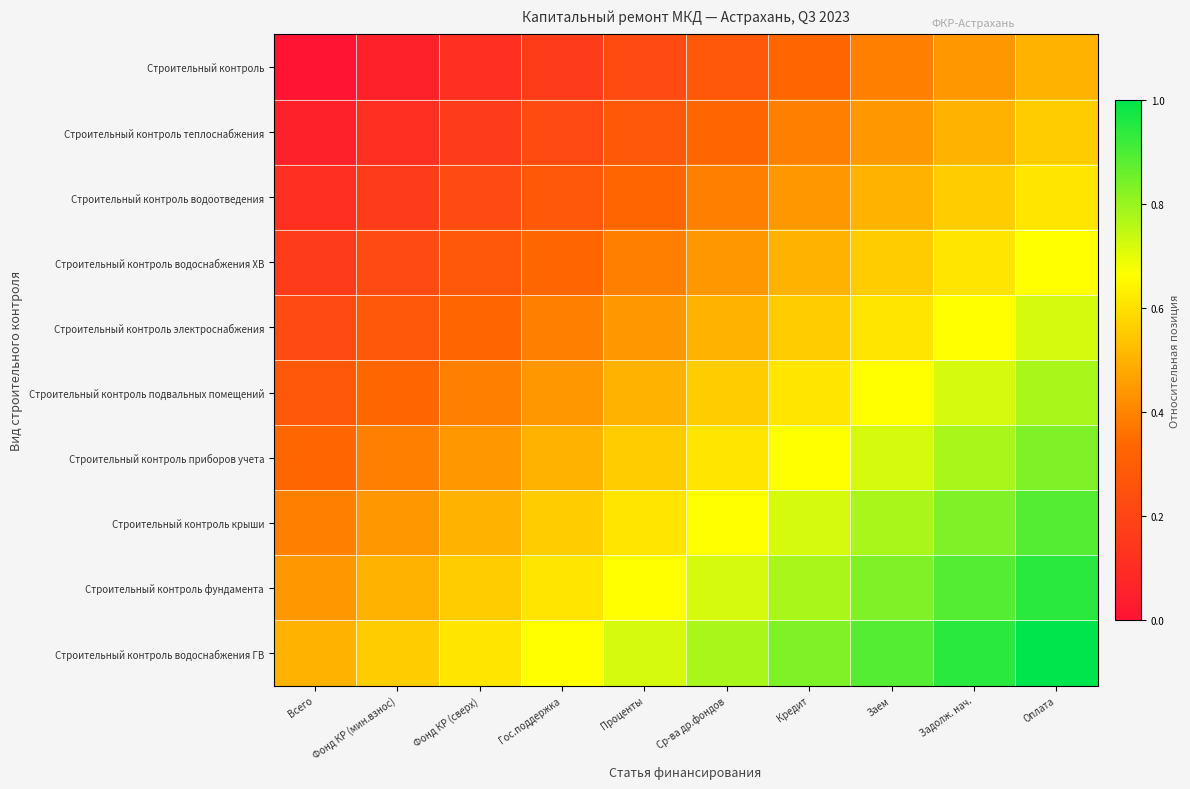

Reading right to left, list all the values displayed in this chart.

Строительный контроль: Оплата=0.5	Задолж. нач.=0.4	Заем=0.4	Кредит=0.3	Ср-ва др.фондов=0.3	Проценты=0.2	Гос.поддержка=0.2	Фонд КР (сверх)=0.1	Фонд КР (мин.взнос)=0.1	Всего=0.0
Строительный контроль теплоснабжения: Оплата=0.6	Задолж. нач.=0.5	Заем=0.4	Кредит=0.4	Ср-ва др.фондов=0.3	Проценты=0.3	Гос.поддержка=0.2	Фонд КР (сверх)=0.2	Фонд КР (мин.взнос)=0.1	Всего=0.1
Строительный контроль водоотведения: Оплата=0.6	Задолж. нач.=0.6	Заем=0.5	Кредит=0.4	Ср-ва др.фондов=0.4	Проценты=0.3	Гос.поддержка=0.3	Фонд КР (сверх)=0.2	Фонд КР (мин.взнос)=0.2	Всего=0.1
Строительный контроль водоснабжения ХВ: Оплата=0.7	Задолж. нач.=0.6	Заем=0.6	Кредит=0.5	Ср-ва др.фондов=0.4	Проценты=0.4	Гос.поддержка=0.3	Фонд КР (сверх)=0.3	Фонд КР (мин.взнос)=0.2	Всего=0.2
Строительный контроль электроснабжения: Оплата=0.7	Задолж. нач.=0.7	Заем=0.6	Кредит=0.6	Ср-ва др.фондов=0.5	Проценты=0.4	Гос.поддержка=0.4	Фонд КР (сверх)=0.3	Фонд КР (мин.взнос)=0.3	Всего=0.2
Строительный контроль подвальных помещений: Оплата=0.8	Задолж. нач.=0.7	Заем=0.7	Кредит=0.6	Ср-ва др.фондов=0.6	Проценты=0.5	Гос.поддержка=0.4	Фонд КР (сверх)=0.4	Фонд КР (мин.взнос)=0.3	Всего=0.3
Строительный контроль приборов учета: Оплата=0.8	Задолж. нач.=0.8	Заем=0.7	Кредит=0.7	Ср-ва др.фондов=0.6	Проценты=0.6	Гос.поддержка=0.5	Фонд КР (сверх)=0.4	Фонд КР (мин.взнос)=0.4	Всего=0.3
Строительный контроль крыши: Оплата=0.9	Задолж. нач.=0.8	Заем=0.8	Кредит=0.7	Ср-ва др.фондов=0.7	Проценты=0.6	Гос.поддержка=0.6	Фонд КР (сверх)=0.5	Фонд КР (мин.взнос)=0.4	Всего=0.4
Строительный контроль фундамента: Оплата=0.9	Задолж. нач.=0.9	Заем=0.8	Кредит=0.8	Ср-ва др.фондов=0.7	Проценты=0.7	Гос.поддержка=0.6	Фонд КР (сверх)=0.6	Фонд КР (мин.взнос)=0.5	Всего=0.4
Строительный контроль водоснабжения ГВ: Оплата=1.0	Задолж. нач.=0.9	Заем=0.9	Кредит=0.8	Ср-ва др.фондов=0.8	Проценты=0.7	Гос.поддержка=0.7	Фонд КР (сверх)=0.6	Фонд КР (мин.взнос)=0.6	Всего=0.5